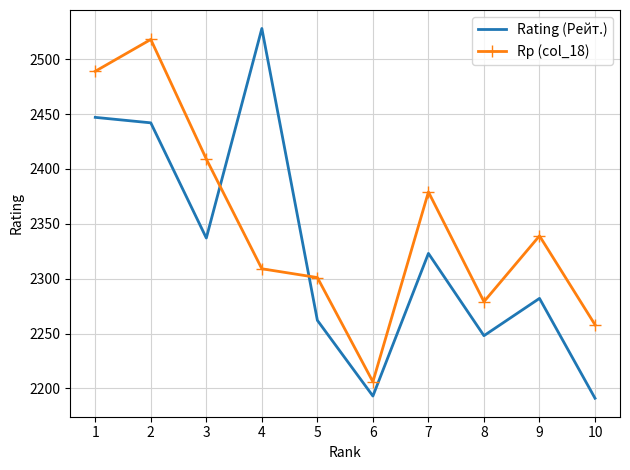

How many interior local peaks does the Rating (Рейт.) series have?

3